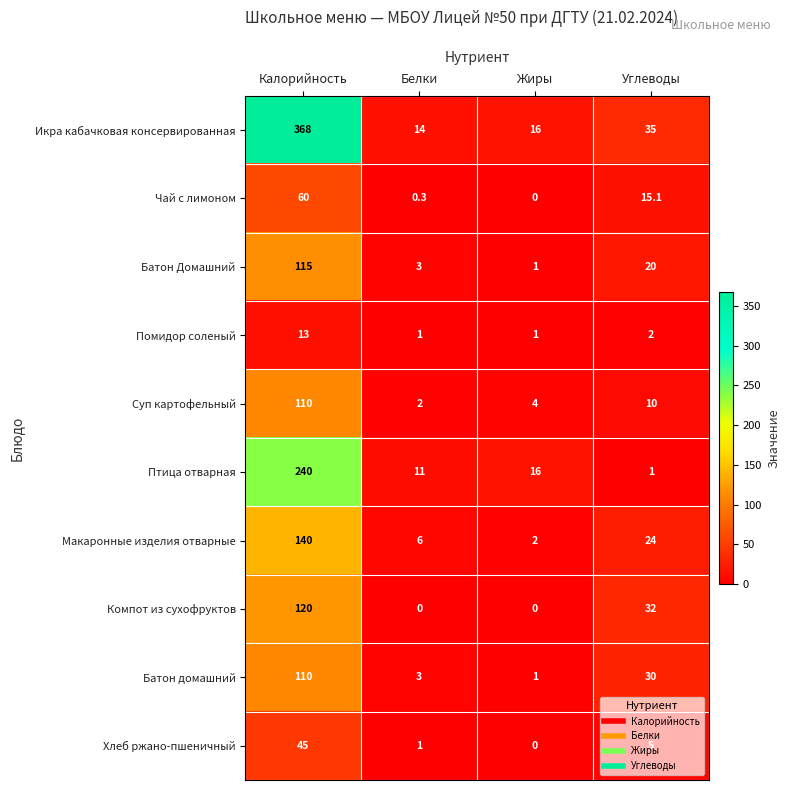

What is the maximum value for Макаронные изделия отварные?

140.0